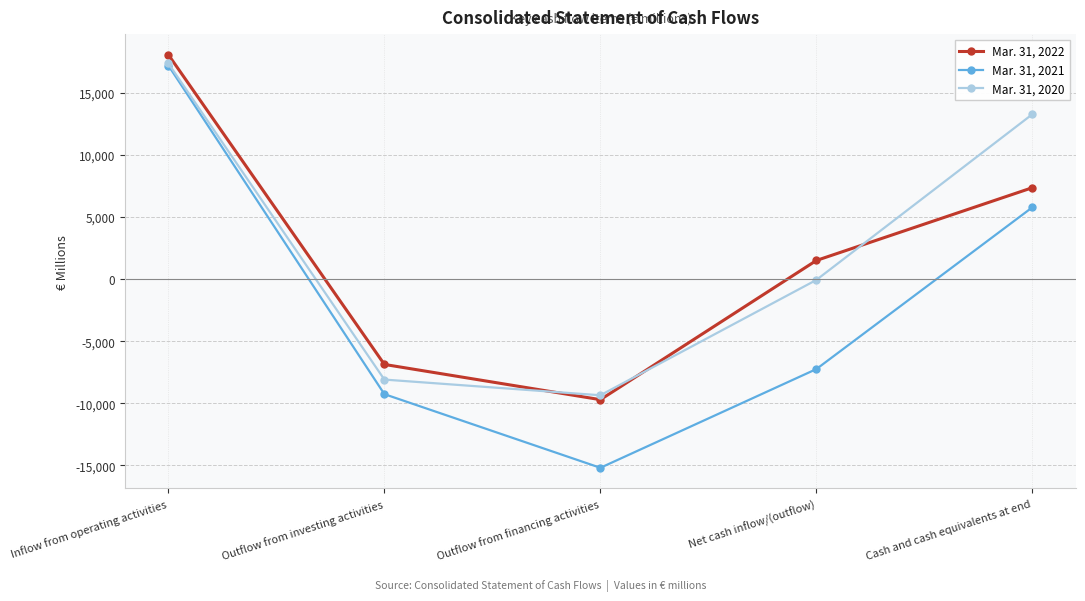

Rank the series at Net cash inflow/(outflow) from highest to lowest value.

Mar. 31, 2022, Mar. 31, 2020, Mar. 31, 2021